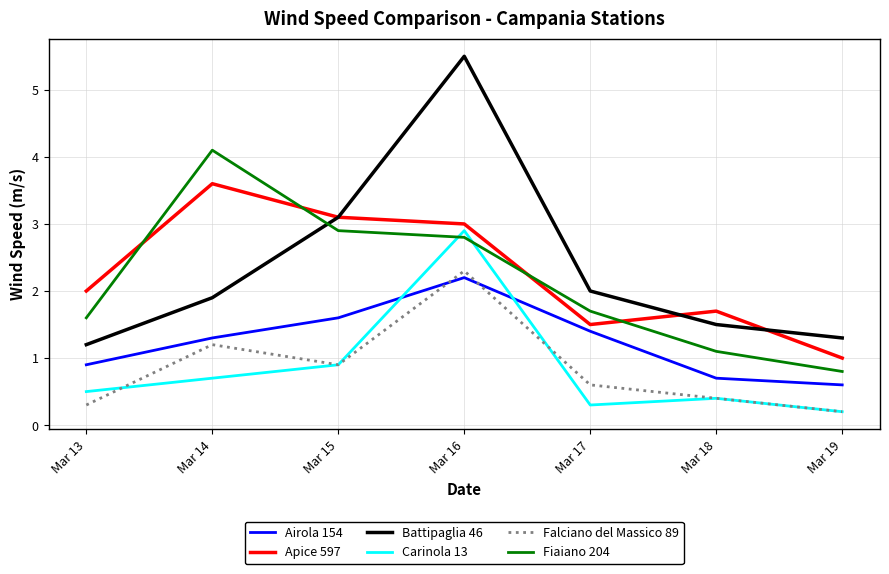

Which category has the highest value in the Airola 154 series?

Mar 16